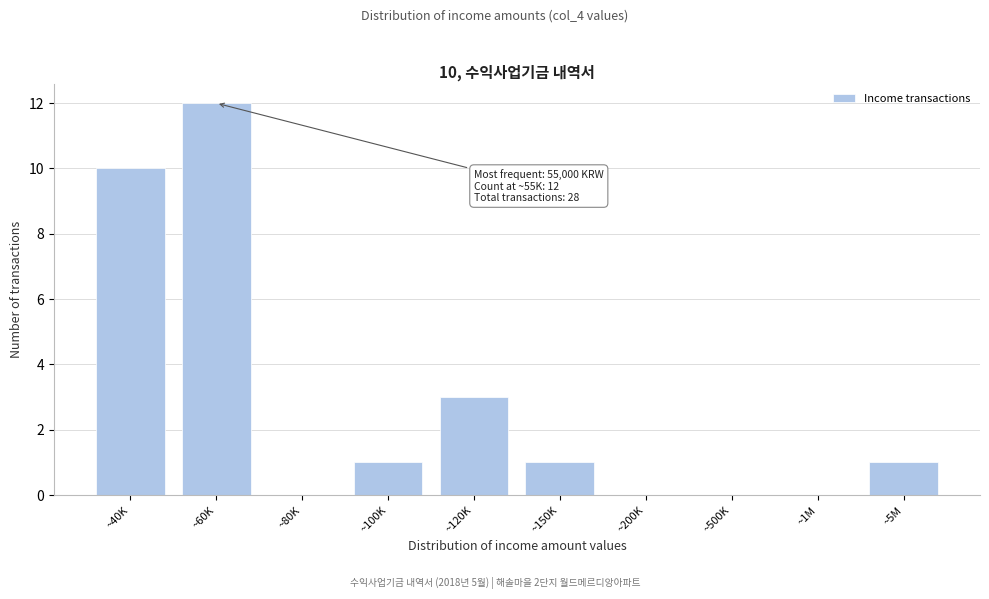

Reading left to right, what are all the values shown in this chart?

~40K=10	~60K=12	~80K=0	~100K=1	~120K=3	~150K=1	~200K=0	~500K=0	~1M=0	~5M=1